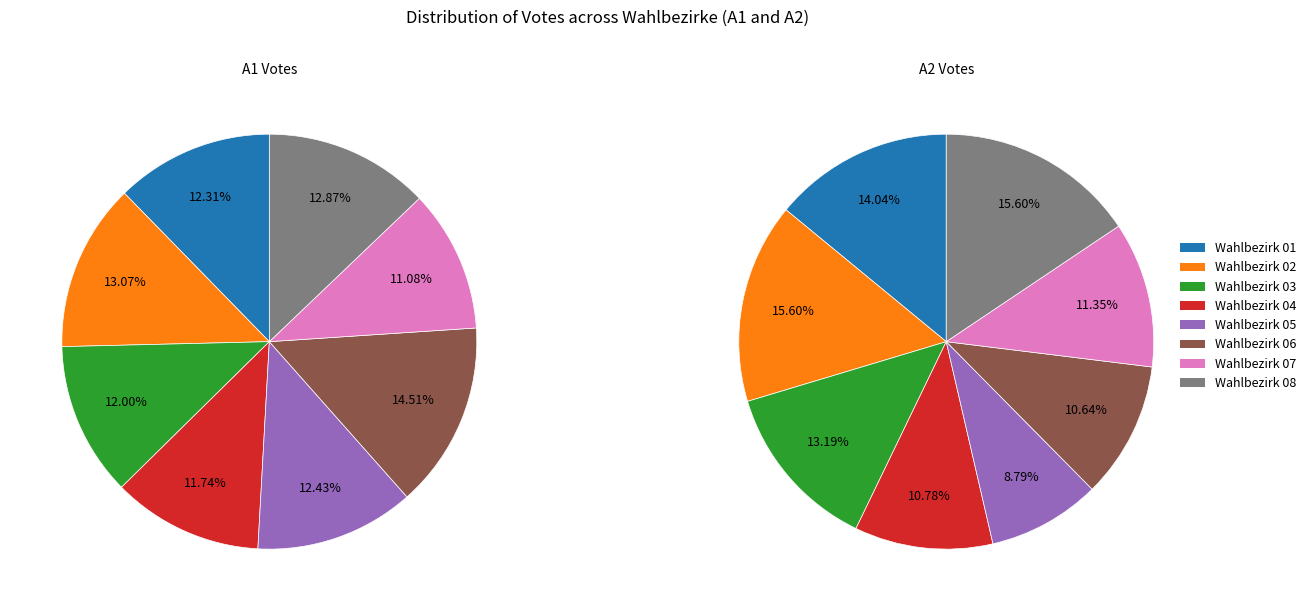

What portion of the pie excludes Wahlbezirk 08?

87.1%